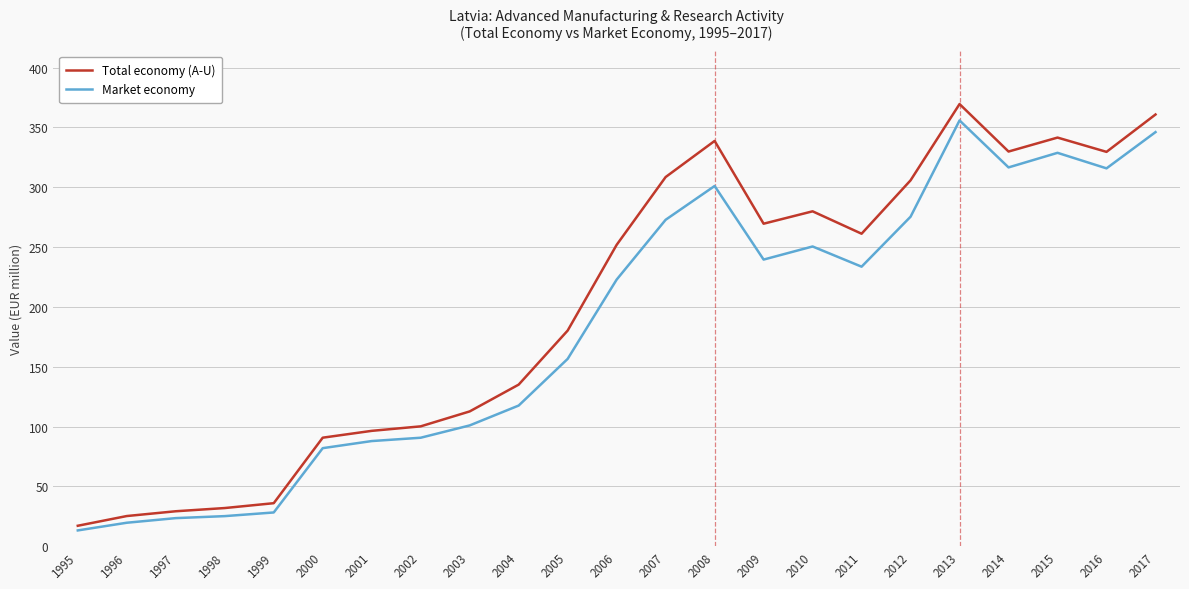

The value of Total economy (A-U) at 2001 is 146.7. True or false?

False